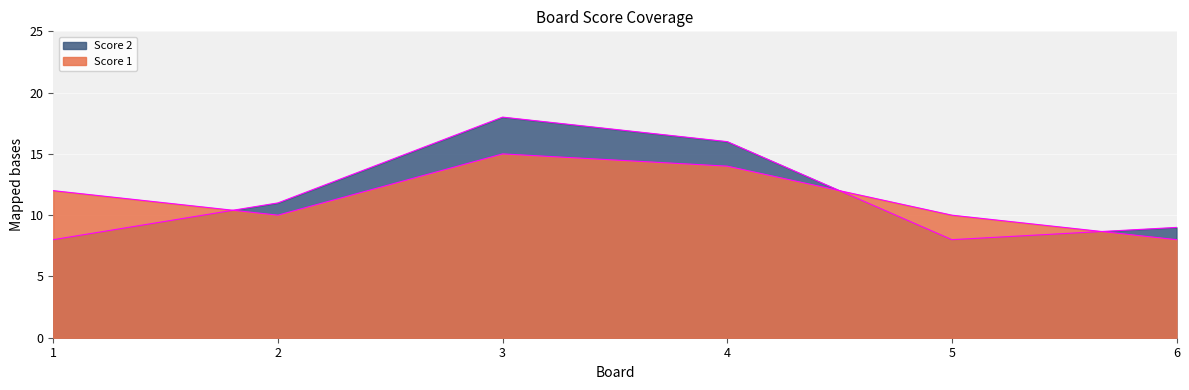

At which label does Score 1 reach its peak?

3